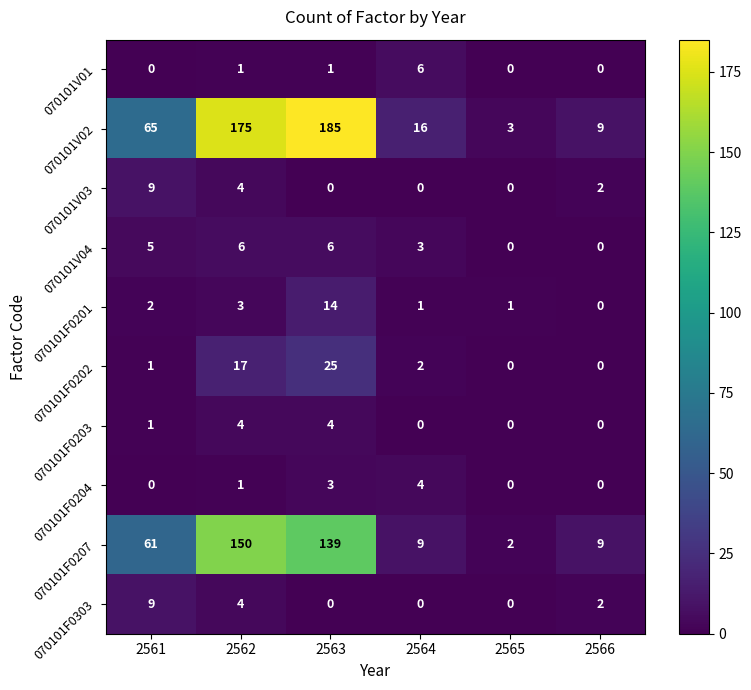

Count the number of data series in this chart.

10